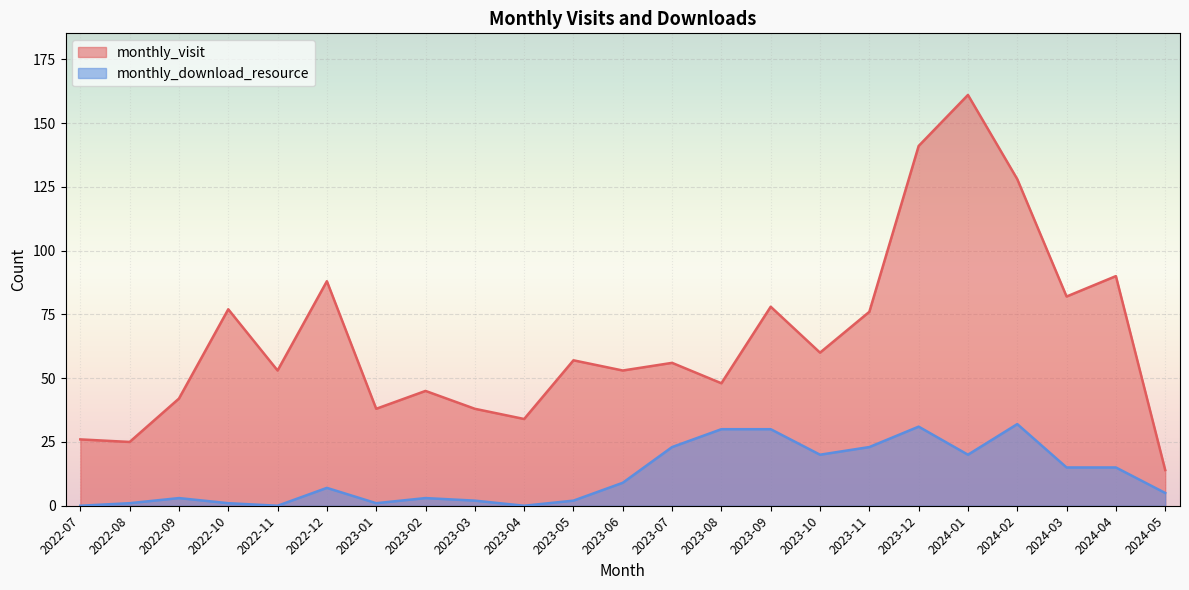

What is the average value of the monthly_download_resource series?

12